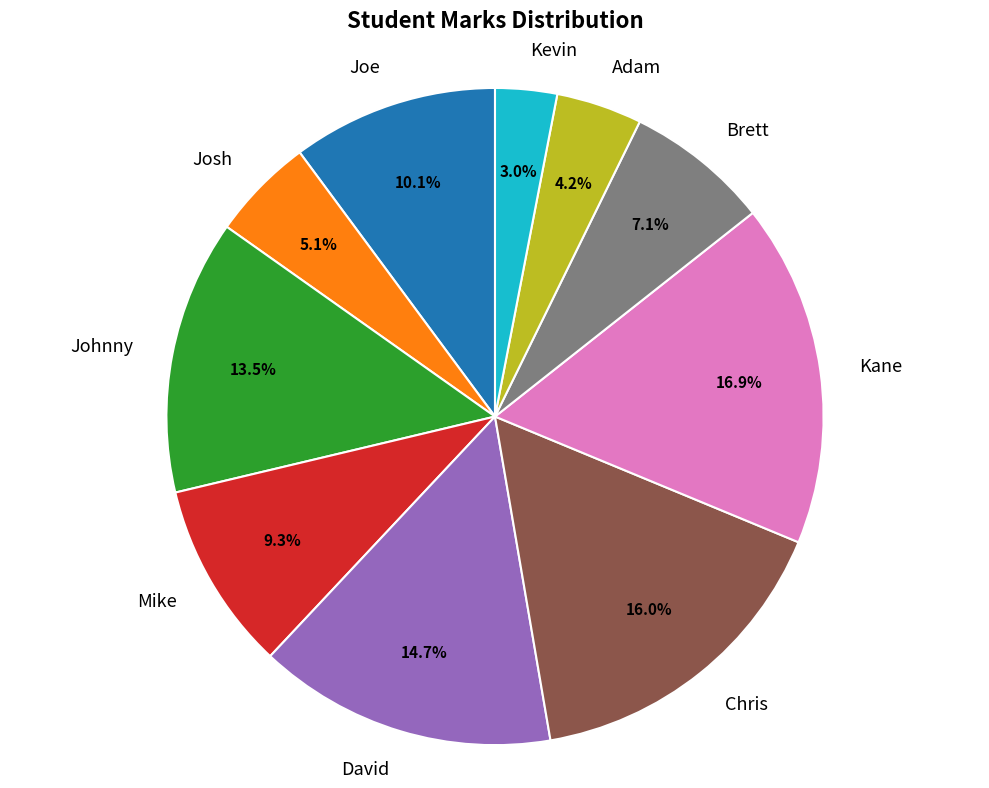

Combined, do Joe and Brett account for over 50%?

No